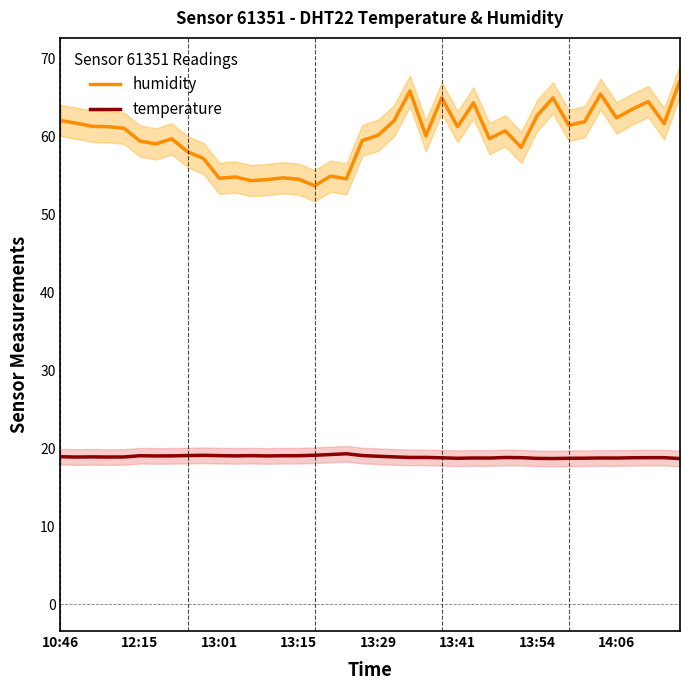

How many values in the humidity series are below 61?

20